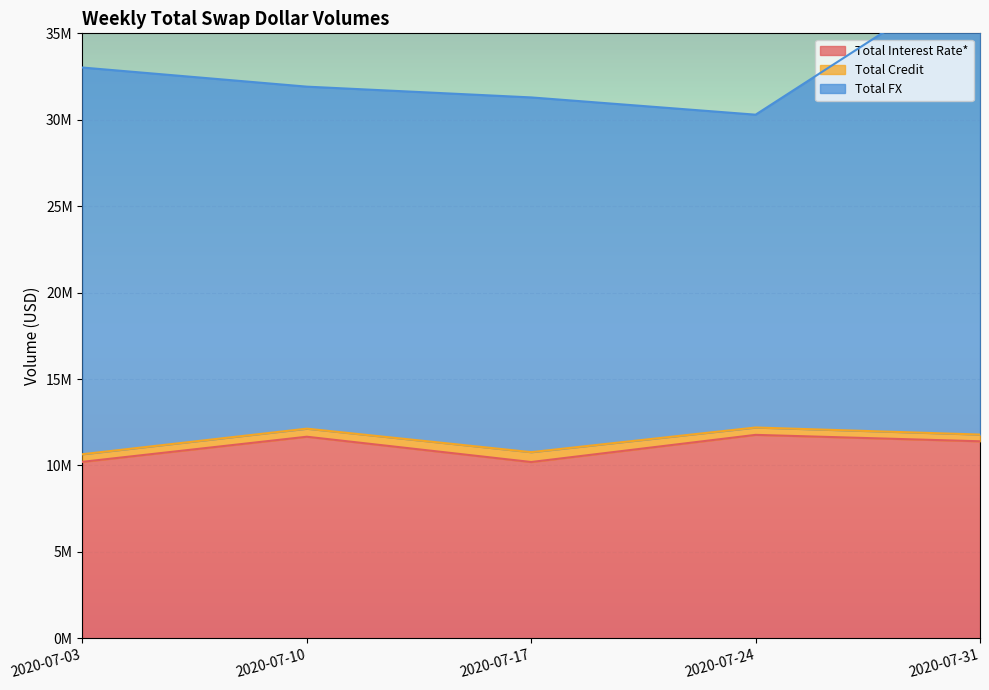

What are all the series names shown in the legend?

Total Interest Rate*, Total Credit, Total FX